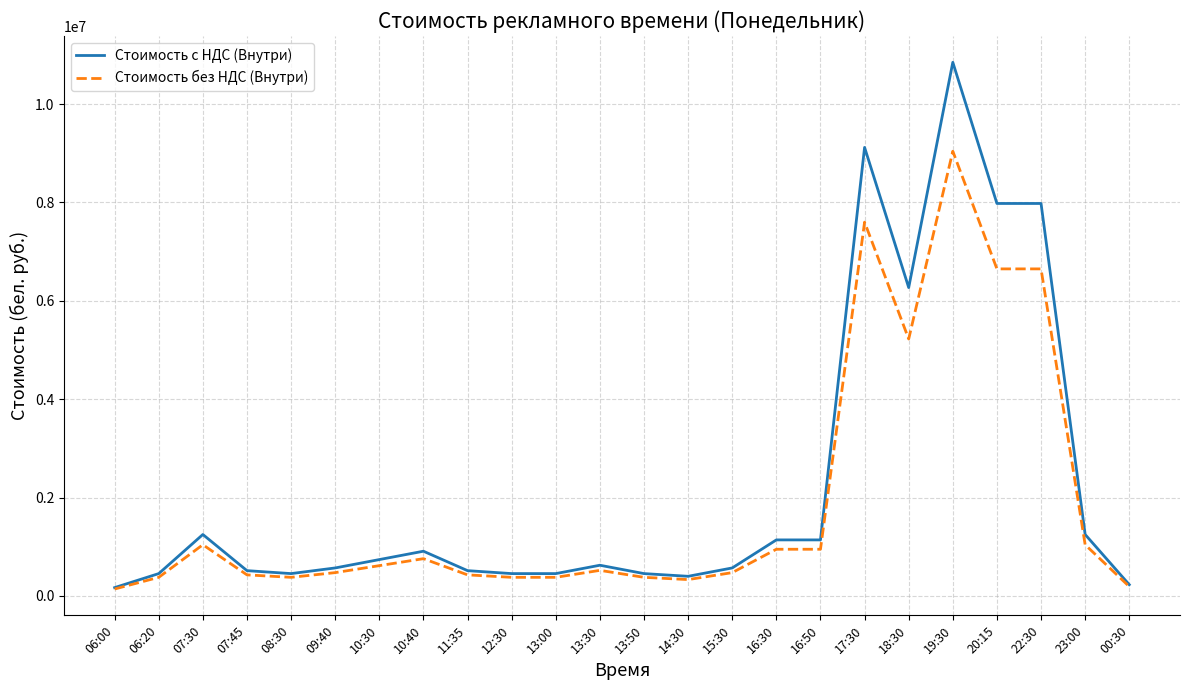

List the series in order of their overall mean, highest first.

Стоимость с НДС (Внутри), Стоимость без НДС (Внутри)